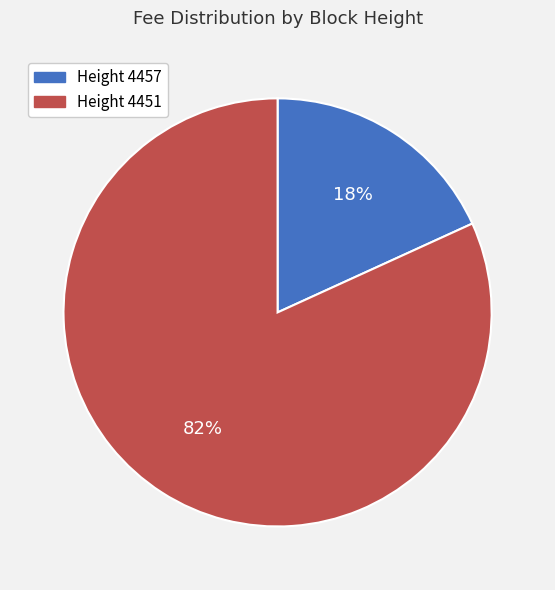

Combined, do Height 4451 and Height 4457 account for over 50%?

Yes